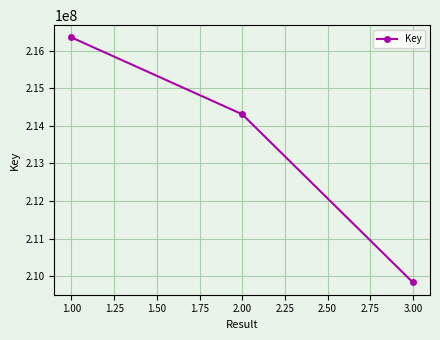

Rank the categories by value from highest to lowest.

1.00, 2.00, 3.00